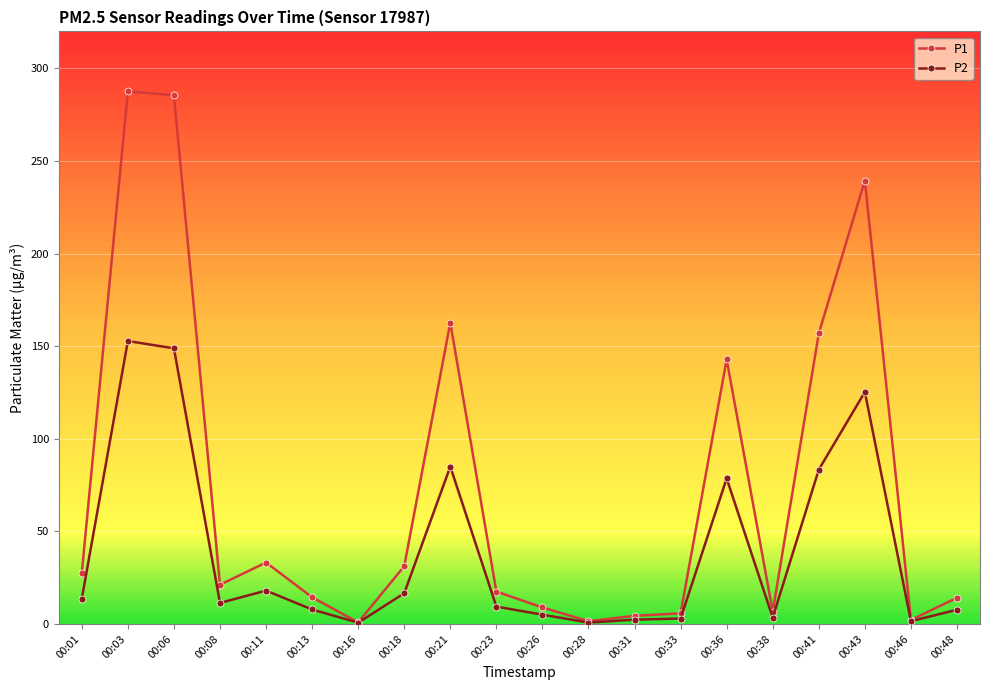

What is the value of the P1 point at the 4th from the left?

21.2